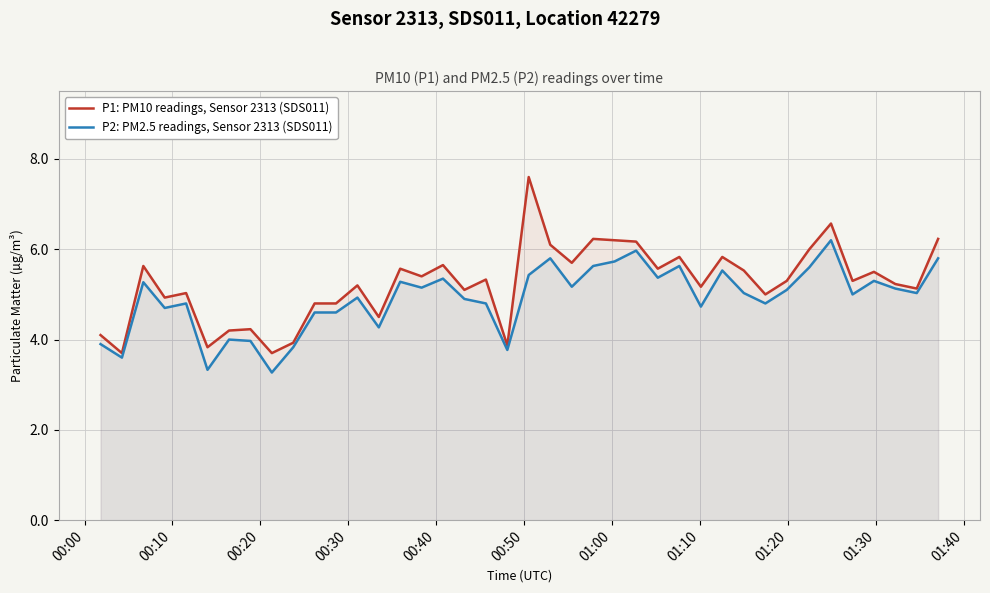

What is the difference between the maximum and minimum values in the P2: PM2.5 readings, Sensor 2313 (SDS011) series?

2.9